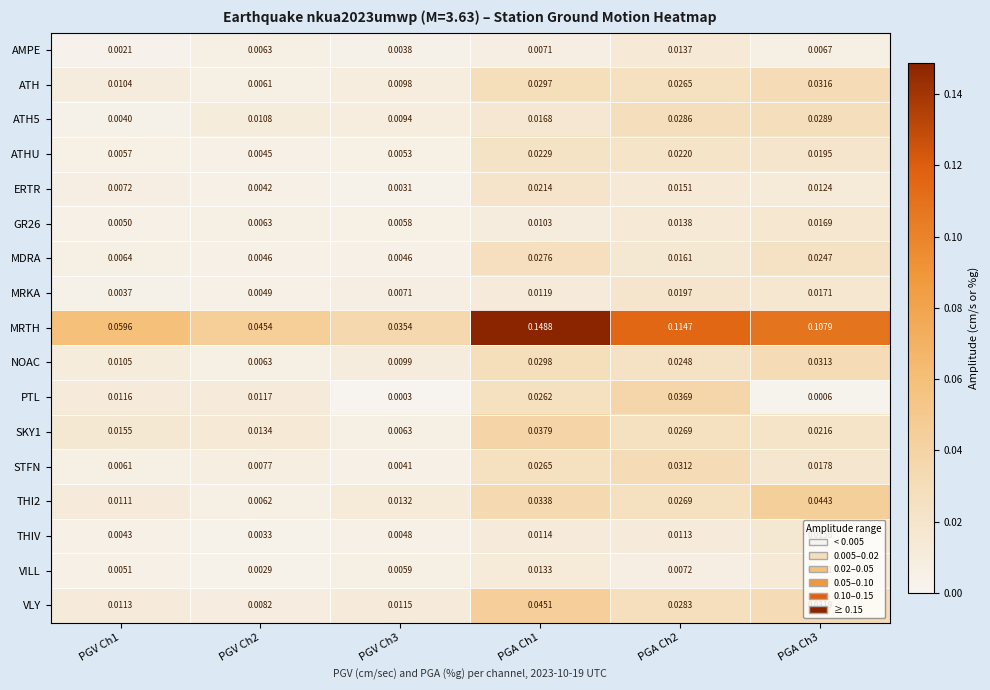

Which series has the largest total across all categories?

MRTH